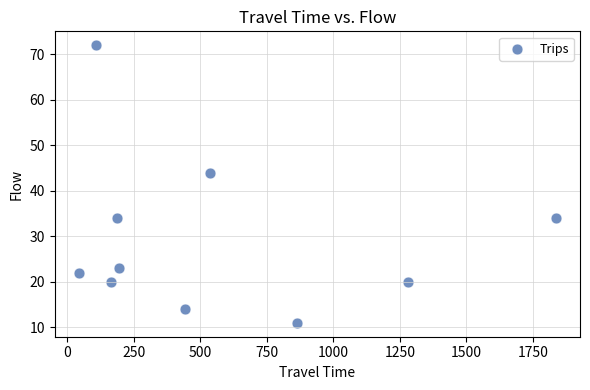

What Y value in the scatter plot is closest to 41?

44